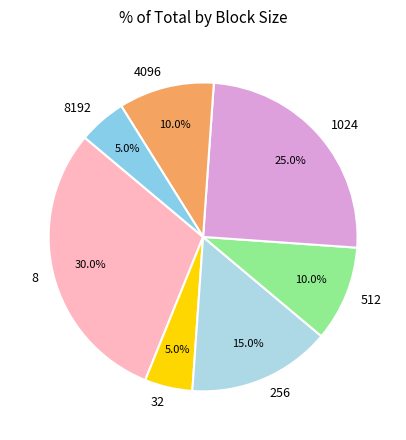

How many slices are in this pie chart?

7